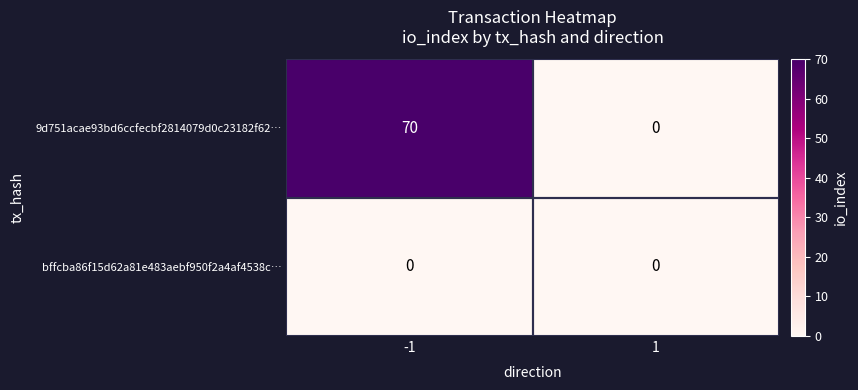

How many series are shown in this chart?

2